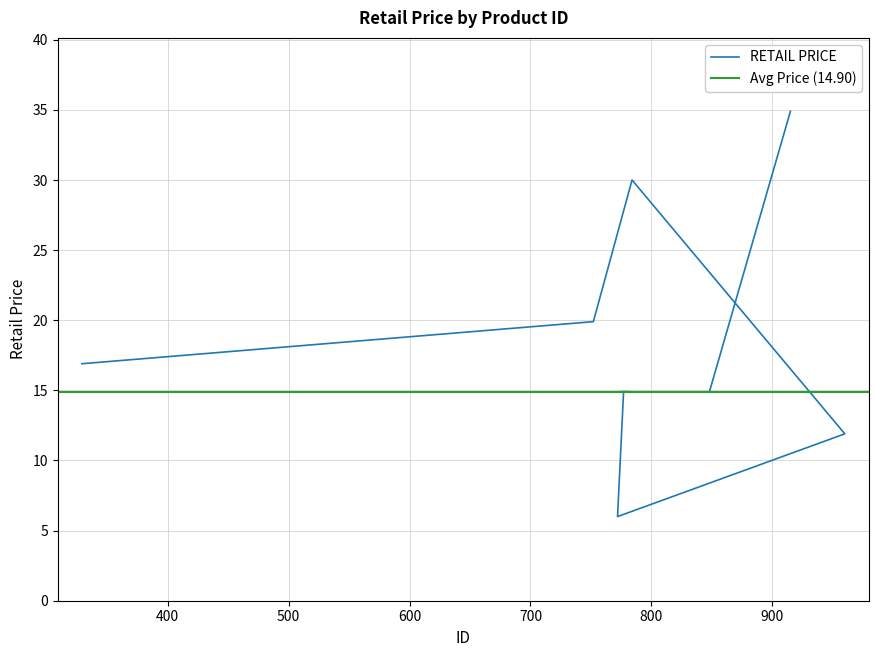

What is the sum of the values at 778 and 772?

20.9